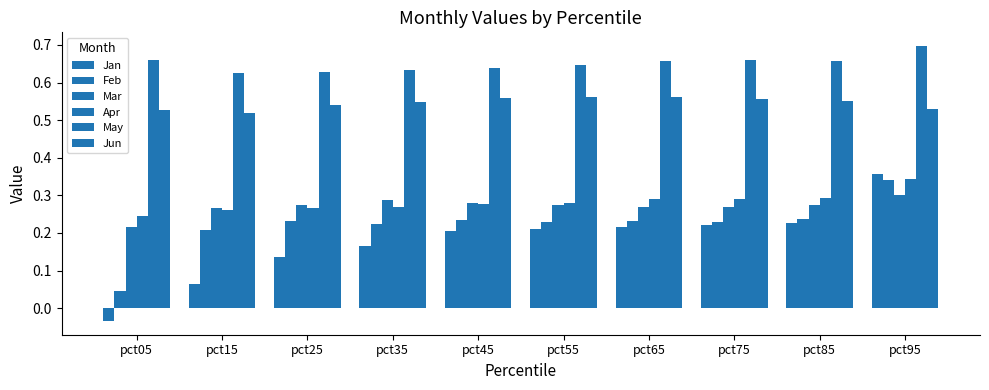

Which series has the largest total across all categories?

May